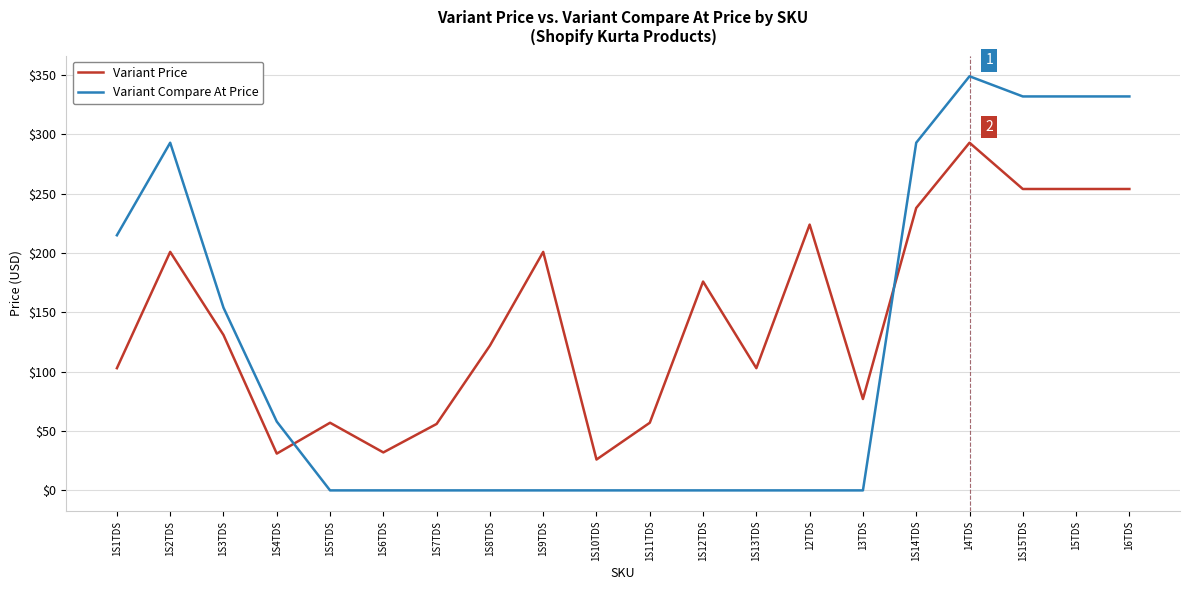

The value of Variant Compare At Price at 1S8TDS is 0. True or false?

True